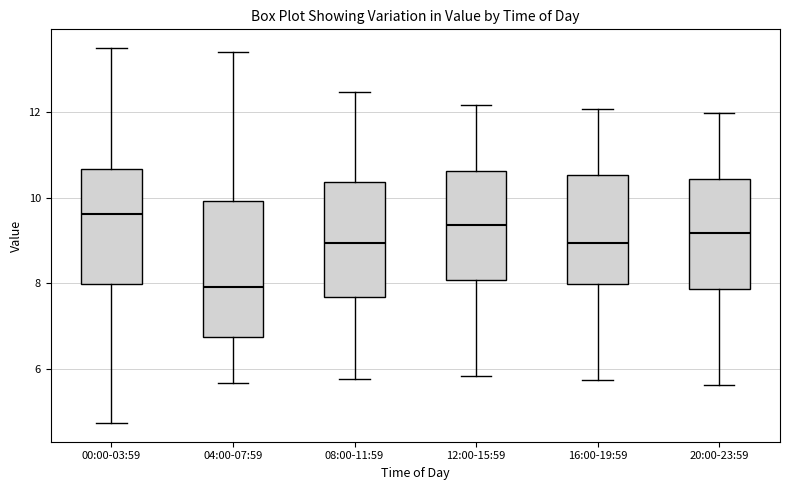

Reading left to right, transcribe this box plot: for each box, give where its median line is, the range the box spans, and where its two whiskers end, as read against the y-axis. The values are not printed on the chart, so give them approximately, as read against the axis.

00:00-03:59: median 9.6, box 8.0 to 10.6, whiskers 4.8 to 13.6
04:00-07:59: median 8.0, box 6.8 to 10.0, whiskers 5.6 to 13.4
08:00-11:59: median 9.0, box 7.6 to 10.4, whiskers 5.8 to 12.4
12:00-15:59: median 9.4, box 8.0 to 10.6, whiskers 5.8 to 12.2
16:00-19:59: median 9.0, box 8.0 to 10.6, whiskers 5.8 to 12.0
20:00-23:59: median 9.2, box 7.8 to 10.4, whiskers 5.6 to 12.0